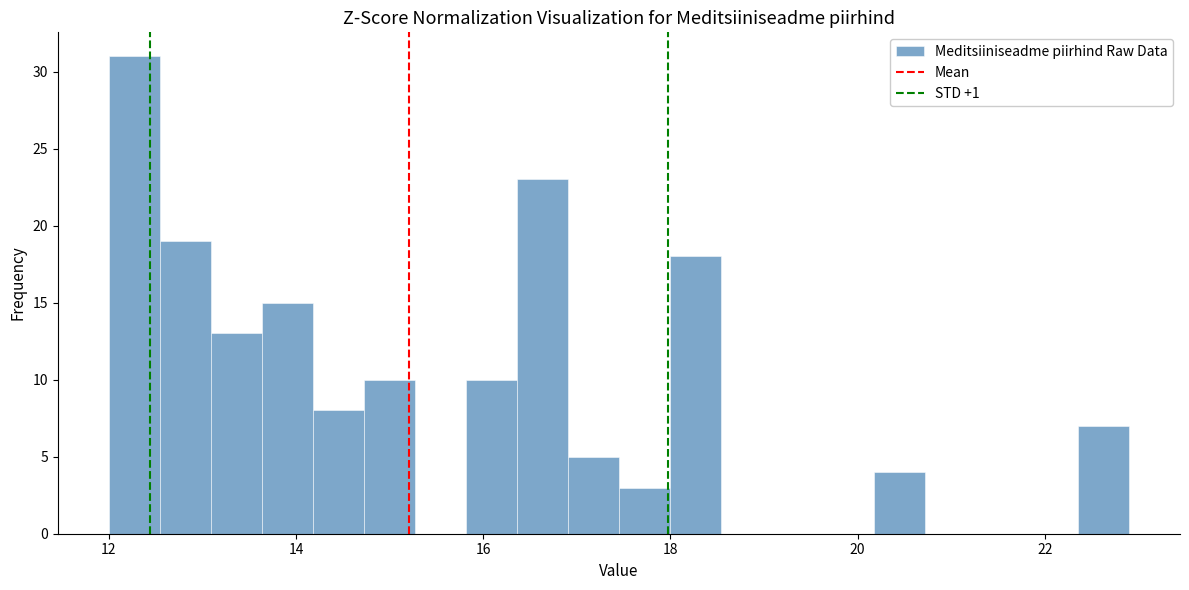

Around what value on the x-axis is the tallest bar? Give the approximate position of its centre, as read against the axis.

12.2